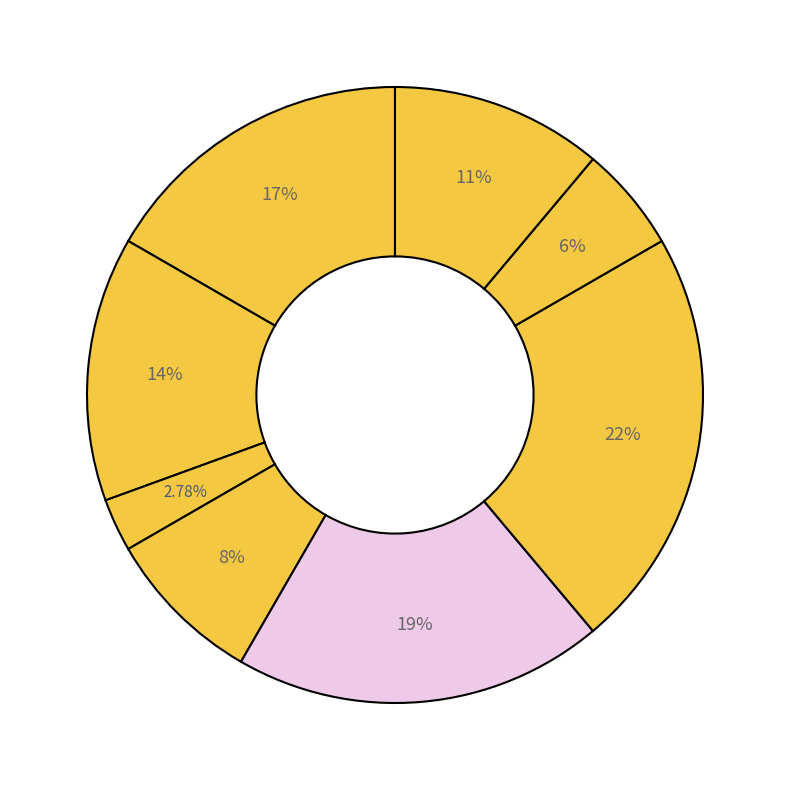

How many slices are in this pie chart?

8